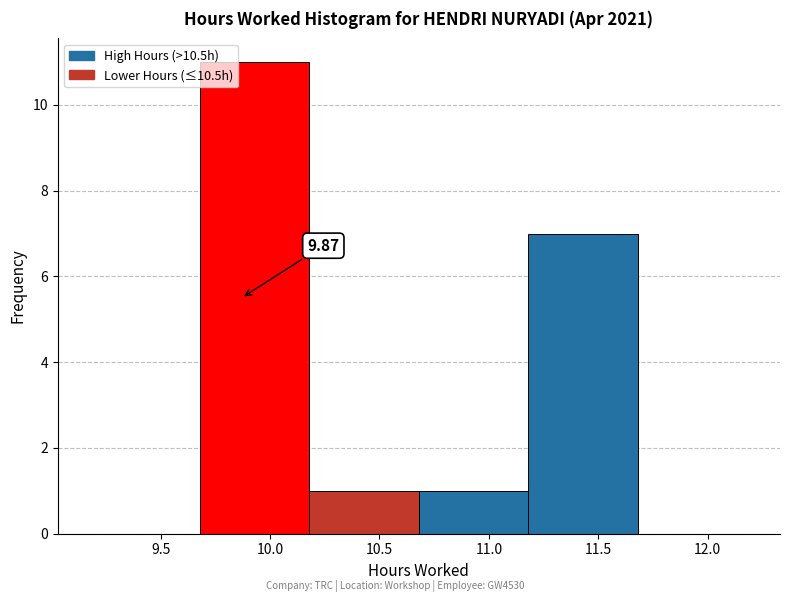

Over which range of the x-axis is the bar tallest?

9.68 to 10.18